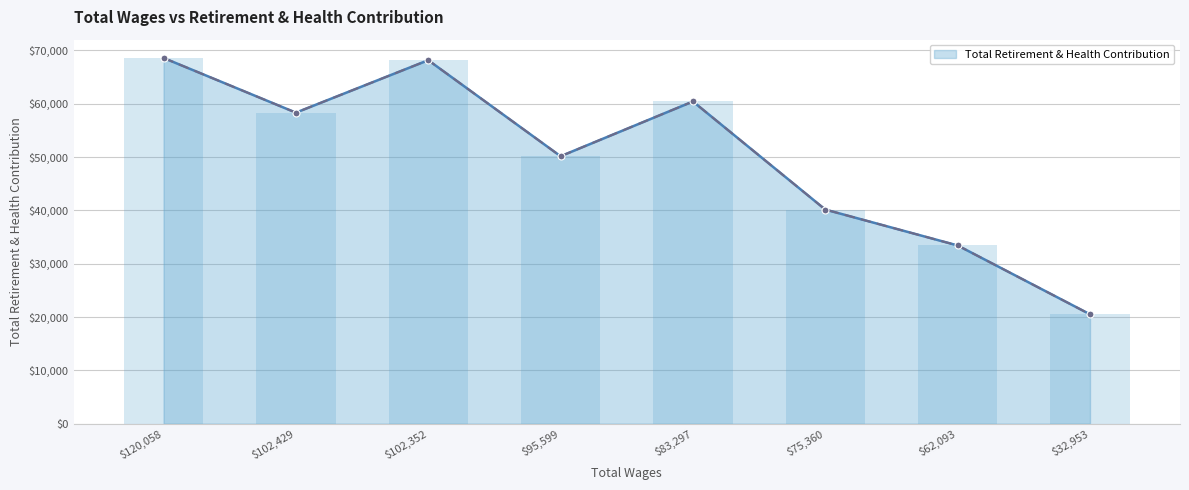

Rank the categories by value from highest to lowest.

120058.0, 102352.0, 83297.0, 102429.0, 95599.0, 75360.0, 62093.0, 32953.0